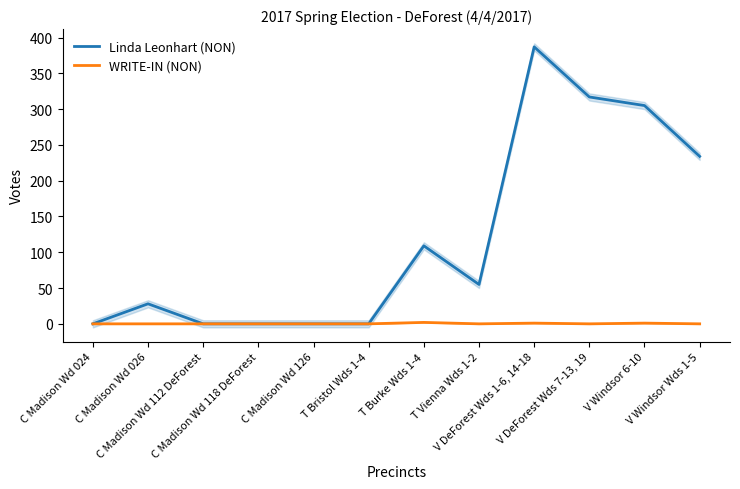

Does the chart have visible grid lines?

No